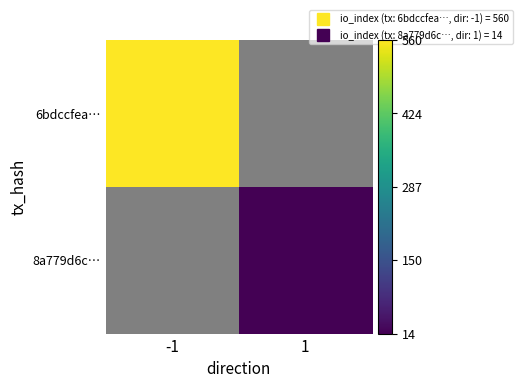

Is the value of 8a779d6c… at 1 greater than the value of 6bdccfea… at 1?

No